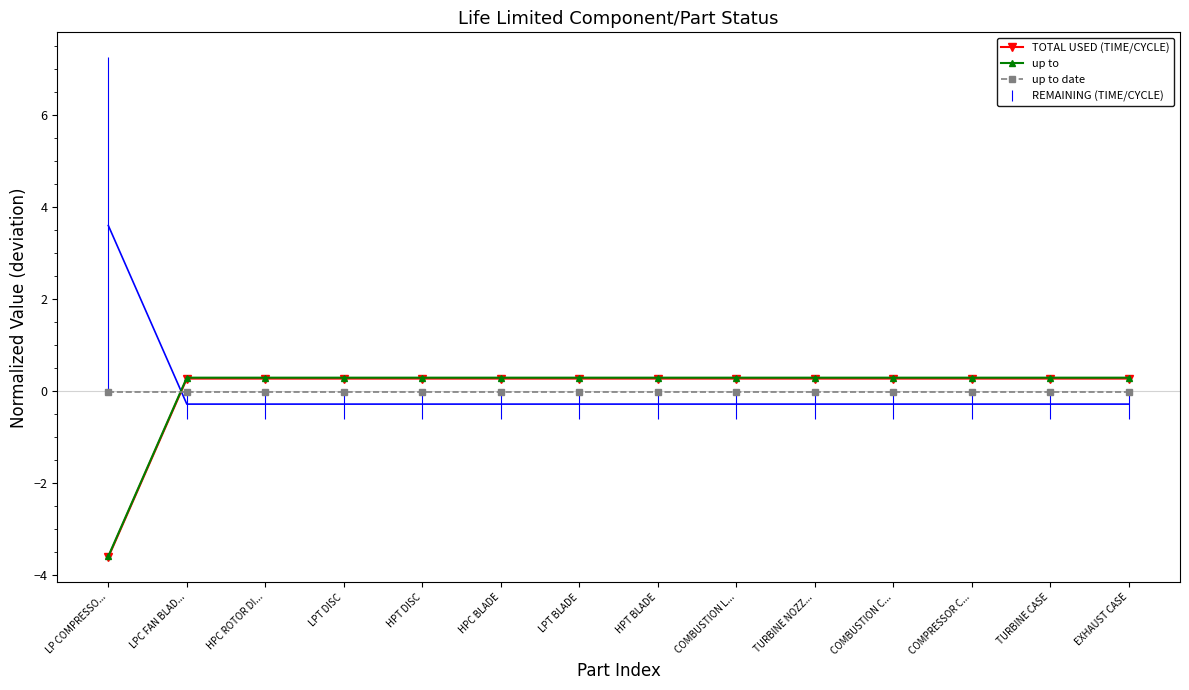

How many negative values does the up to series have?

1